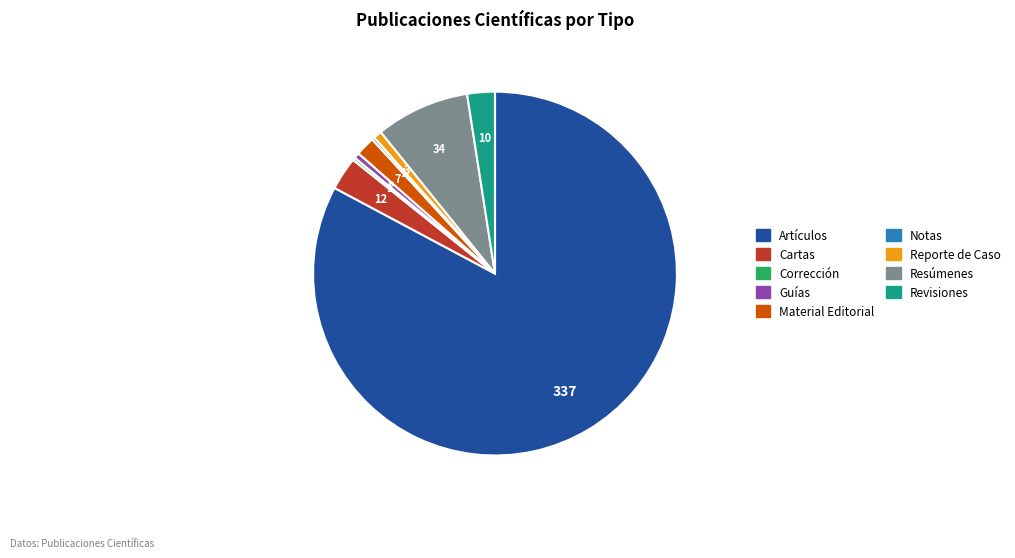

Does any single category account for the majority?

Yes